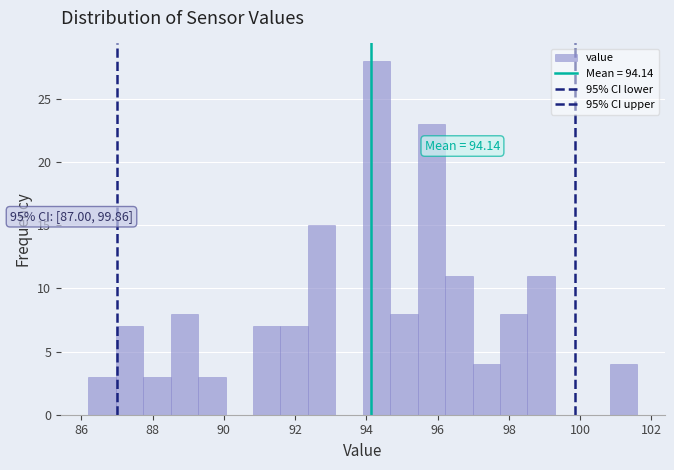

Around what value on the x-axis is the tallest bar? Give the approximate position of its centre, as read against the axis.

94.2